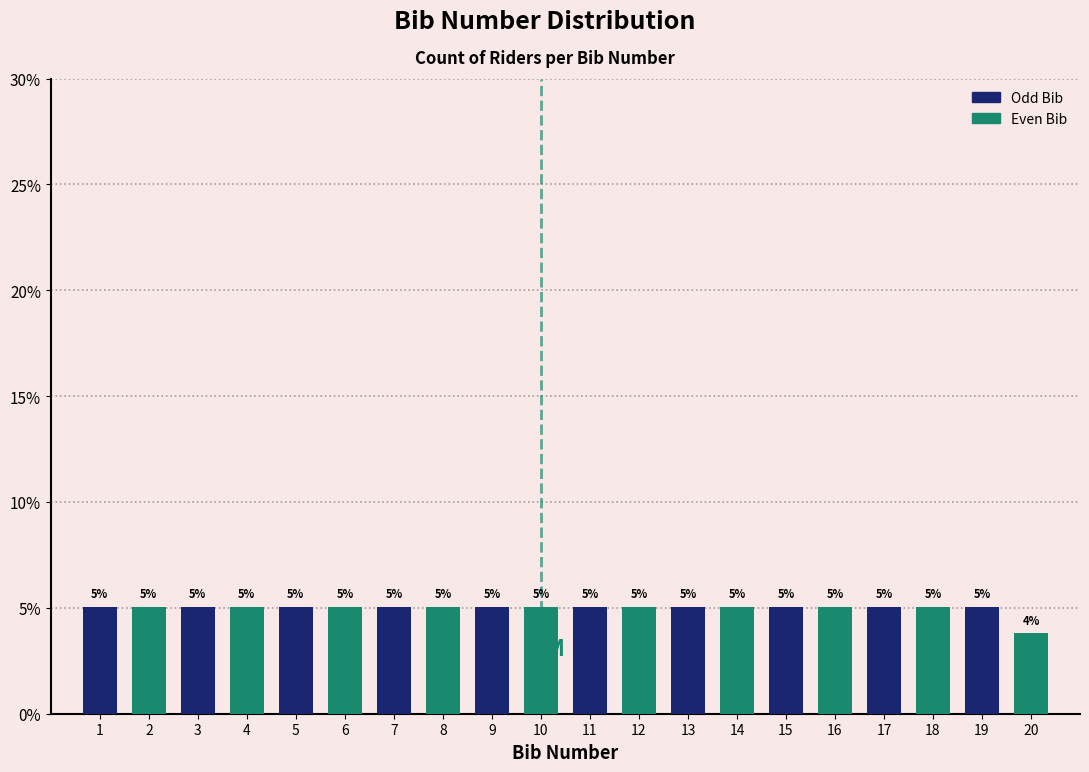

Does the chart contain any negative values?

No